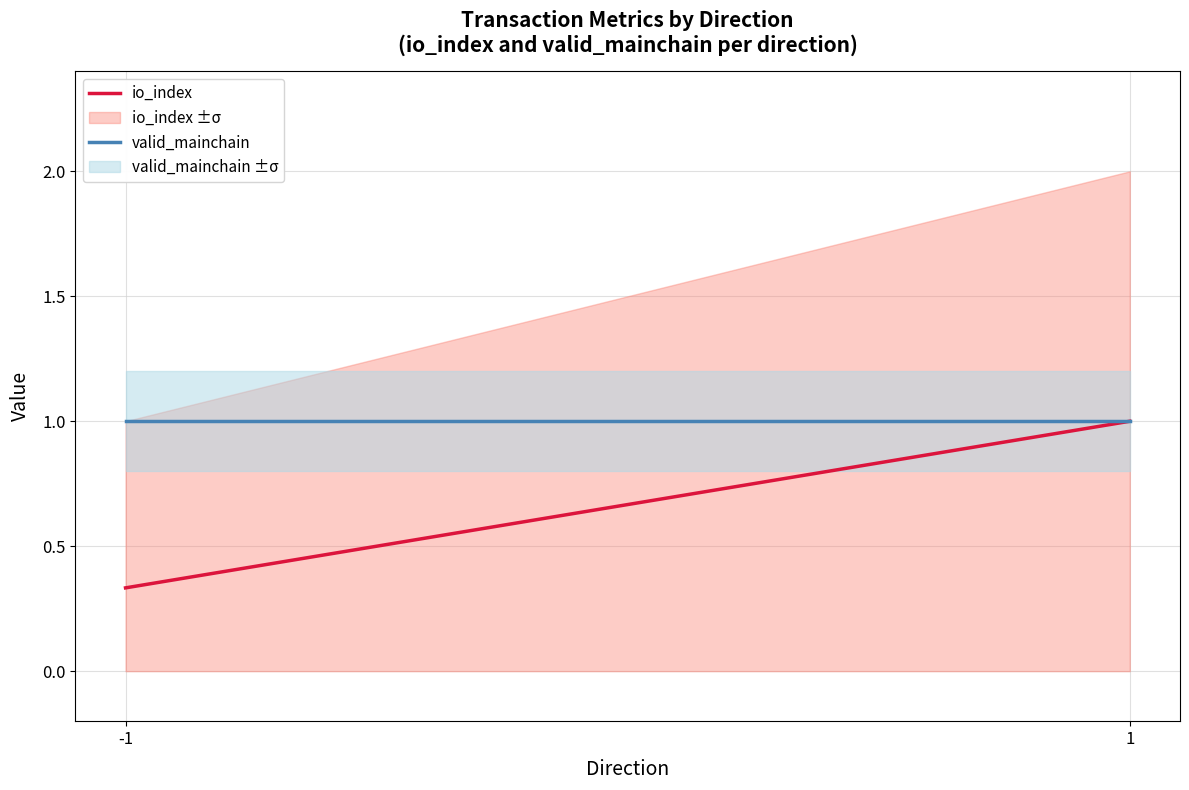

Which has a higher value, 1 or -1?

1